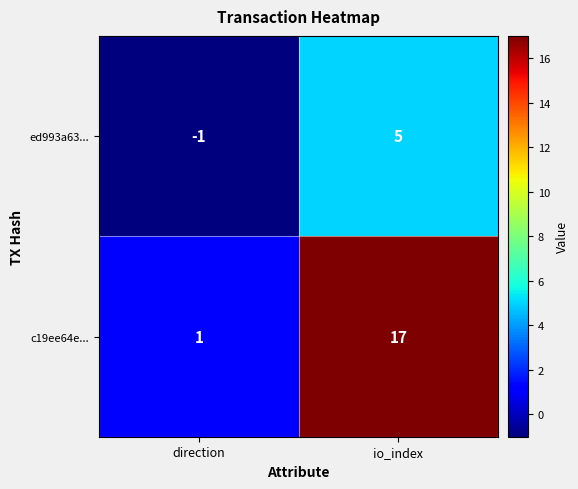

Rank the series by their maximum value, from highest to lowest.

c19ee64e..., ed993a63...